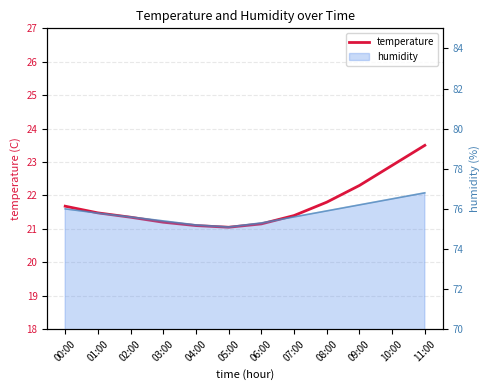

What is the value of the 8th point from the left?

21.4